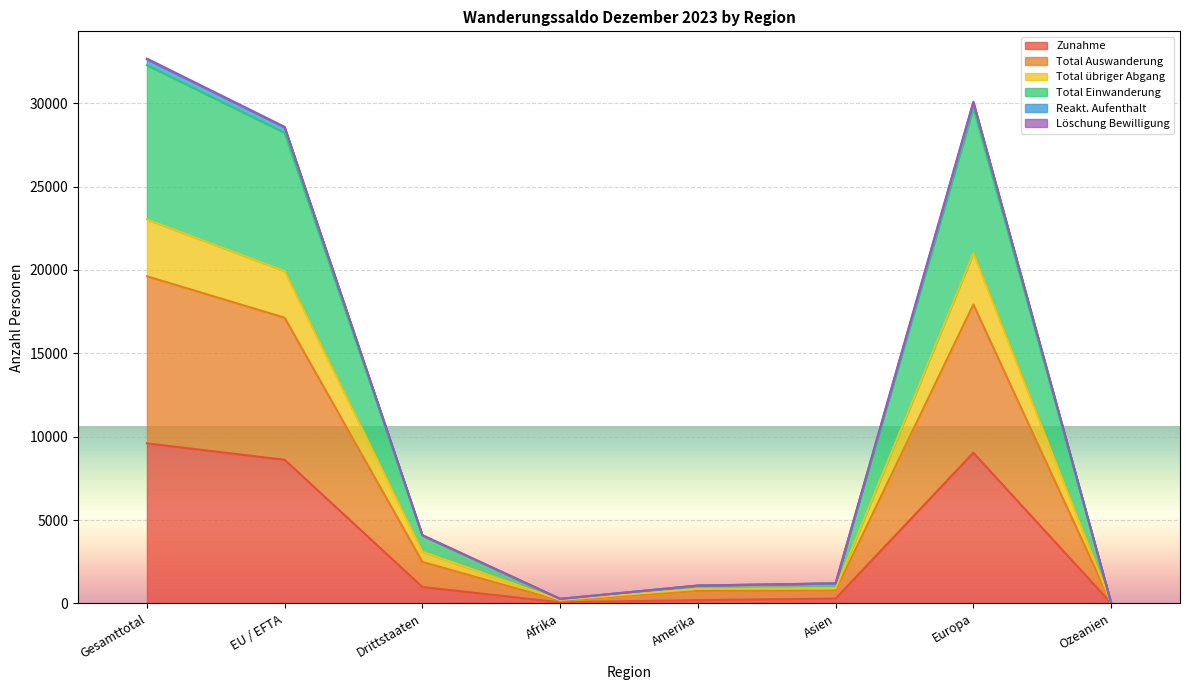

True or false: Reakt. Aufenthalt has more than 1 interior local peaks.

False